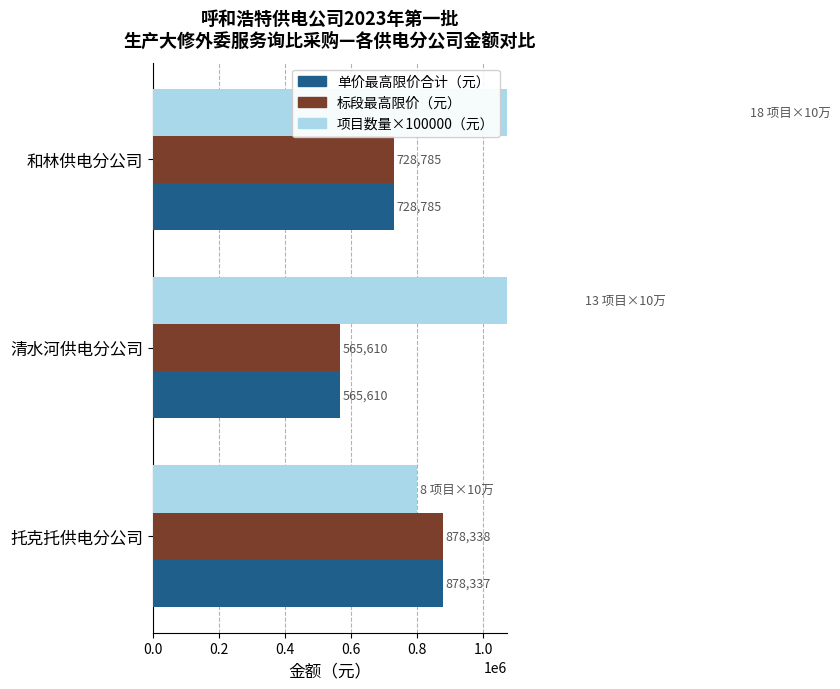

What is the sum of the 项目数量×100000 values at 和林供电分公司 and 清水河供电分公司?

3100000.0